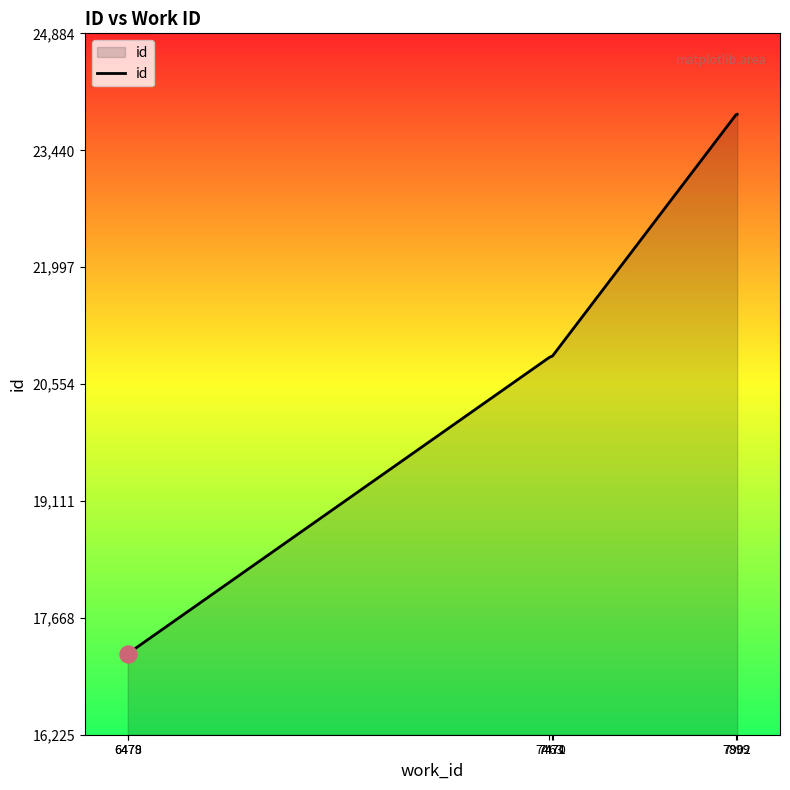

What is the change in value from 7470 to 7899?

+2978